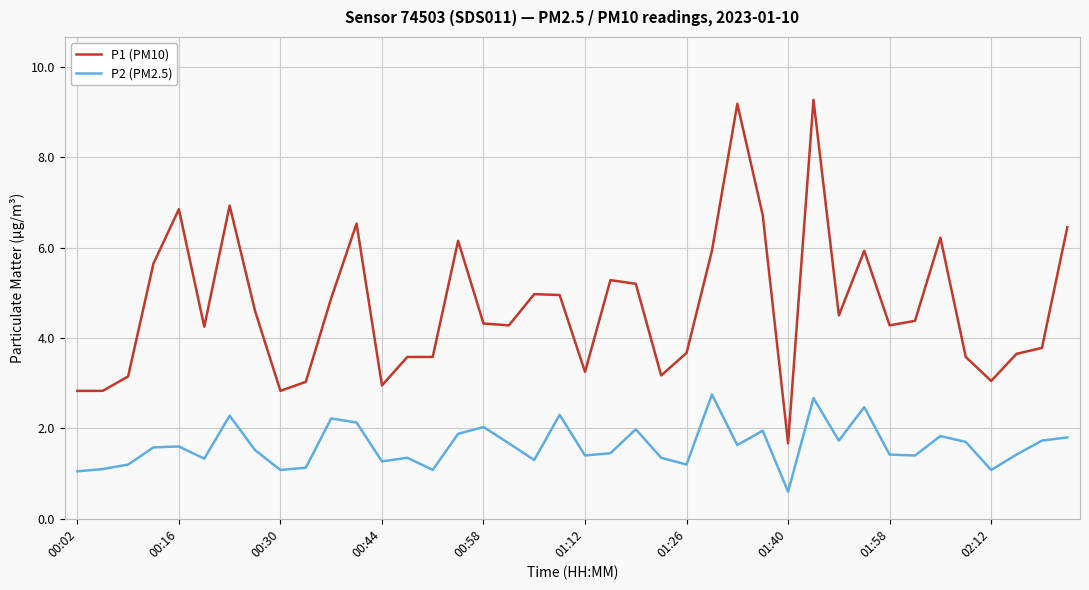

Count the number of data series in this chart.

2